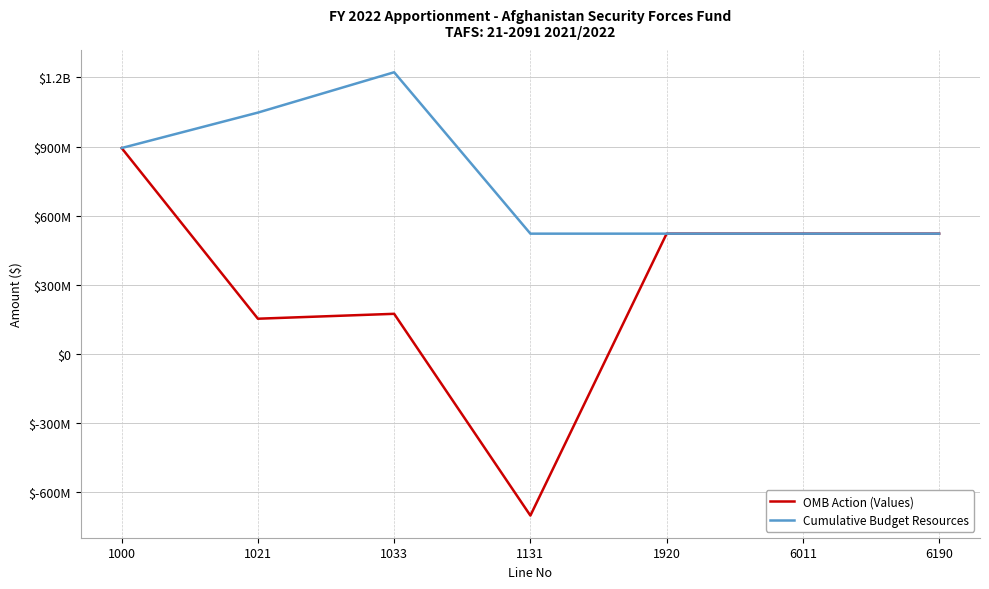

List the labels in order of Cumulative Budget Resources value, largest first.

1033, 1021, 1000, 1131, 1920, 6011, 6190